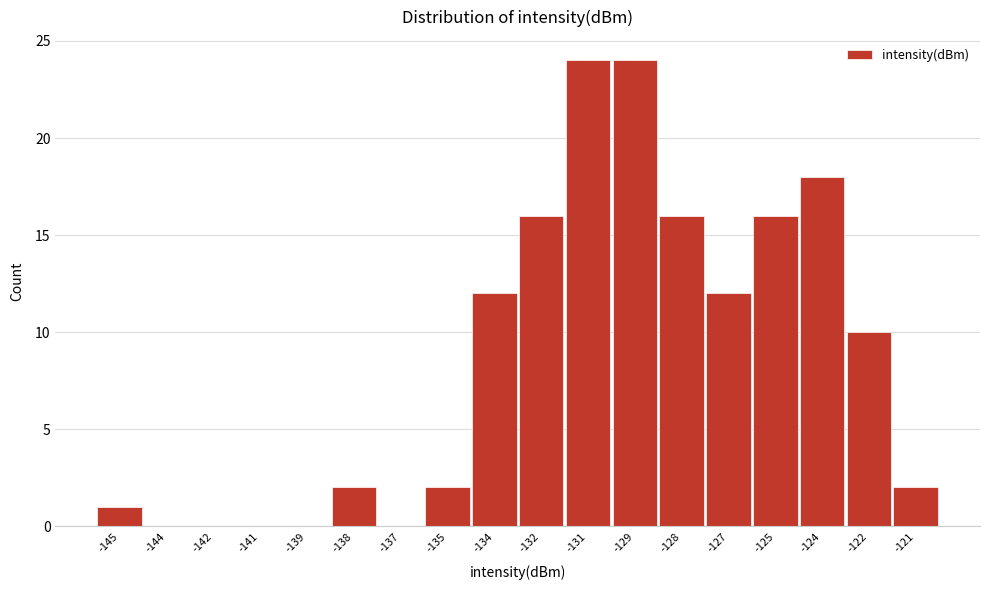

Reading left to right, list all the values displayed in this chart.

-145=1	-144=0	-142=0	-141=0	-139=0	-138=2	-137=0	-135=2	-134=12	-132=16	-131=24	-129=24	-128=16	-127=12	-125=16	-124=18	-122=10	-121=2